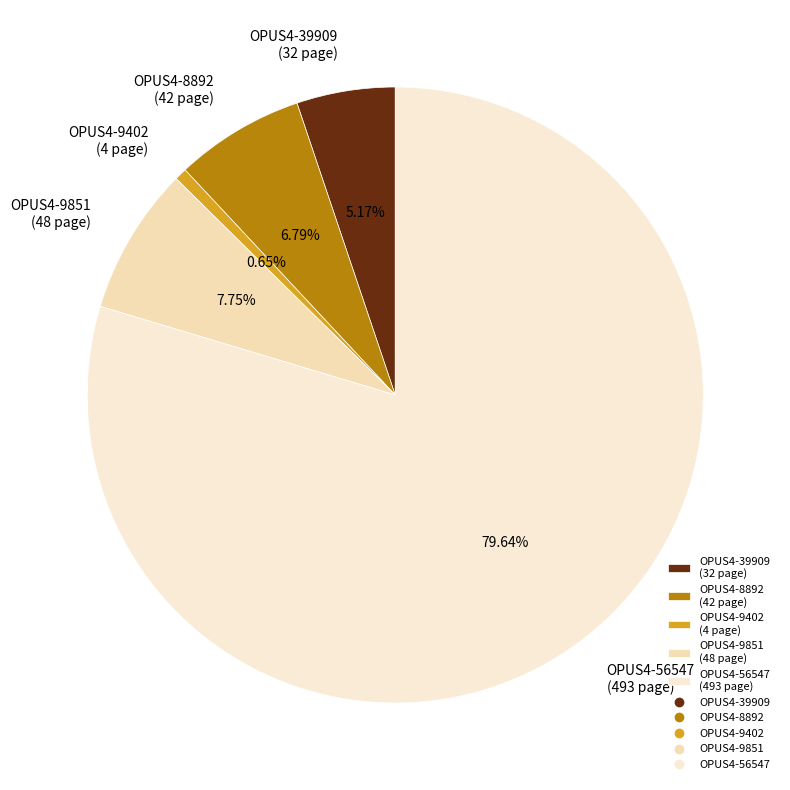

Between OPUS4-8892 and OPUS4-9402, which is larger?

OPUS4-8892